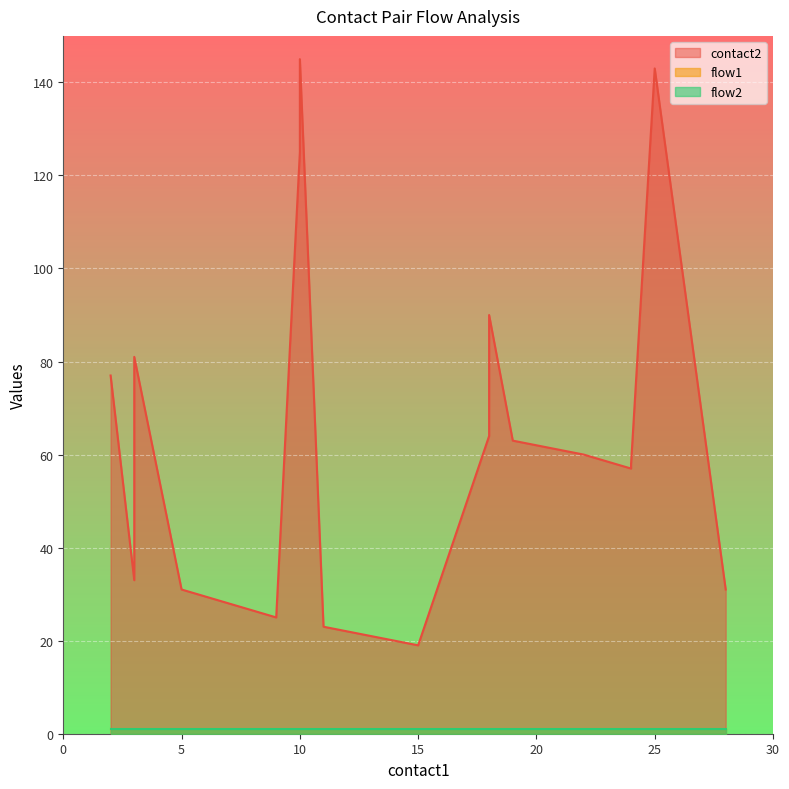

List the series in order of their peak value, lowest first.

flow1, flow2, contact2